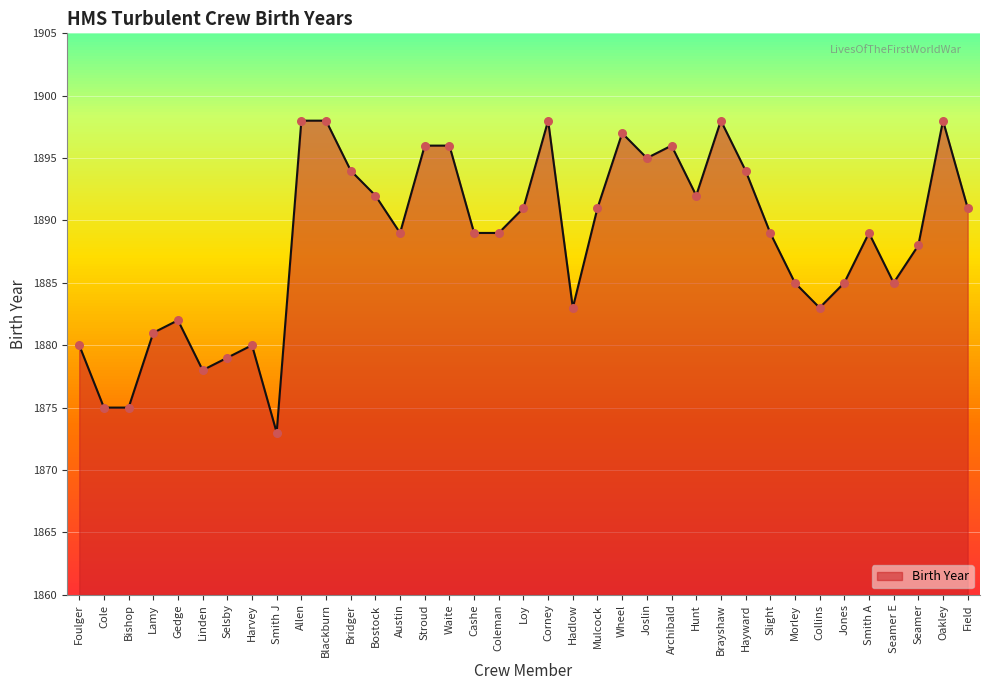

What is the change in value from Joslin to Collins?

-12